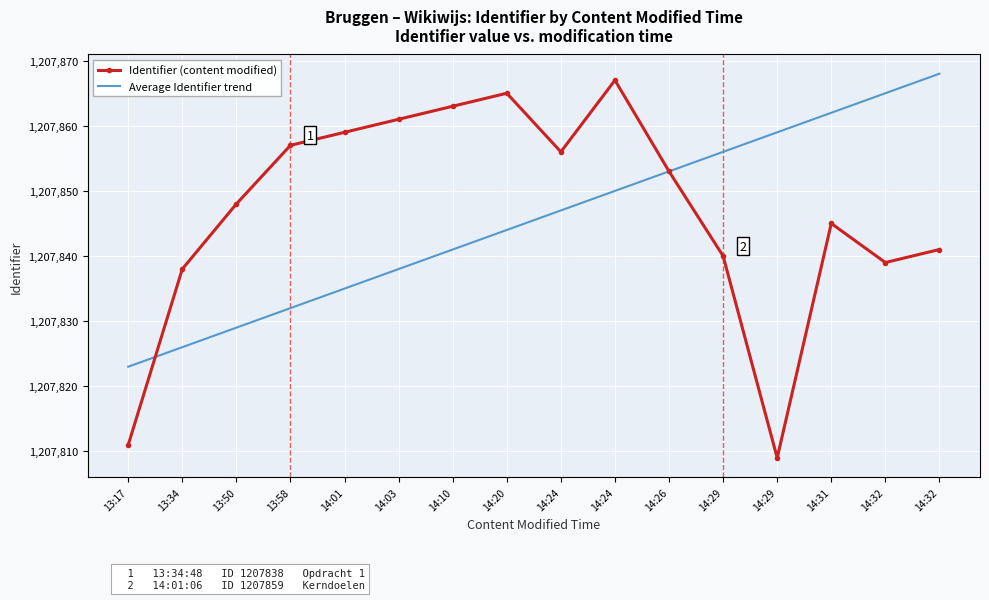

What are all the series names shown in the legend?

Identifier (content modified), Average Identifier trend